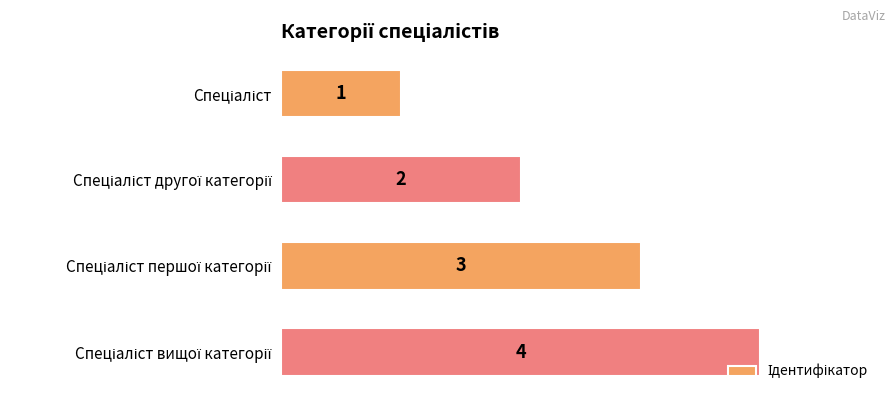

What is the sum of all values?

10